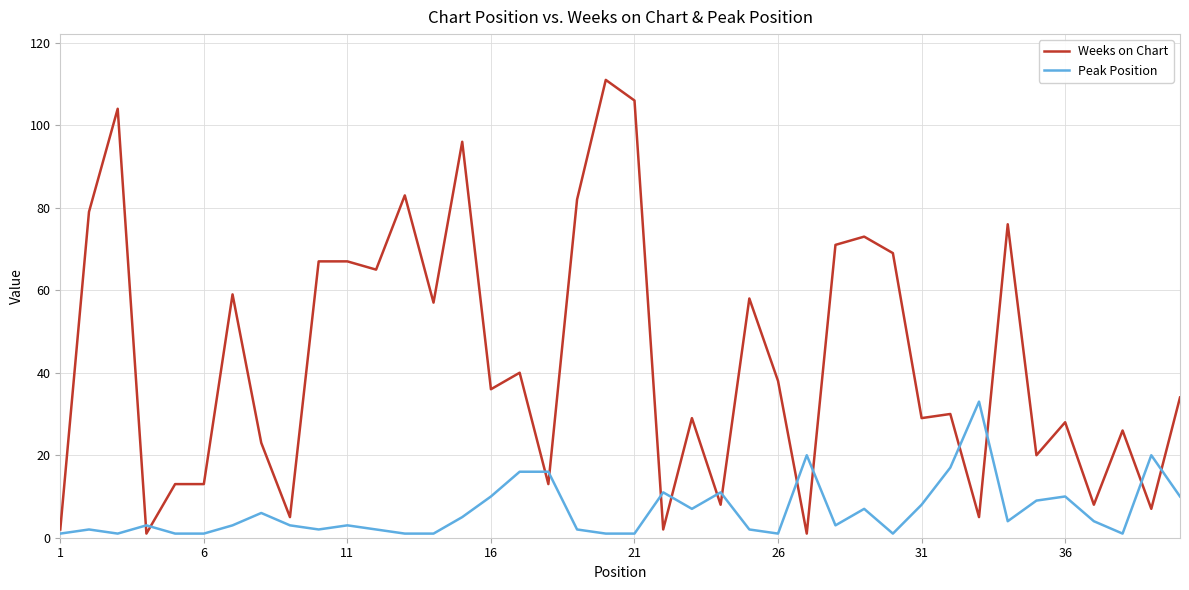

How many categories are shown in the chart?

40